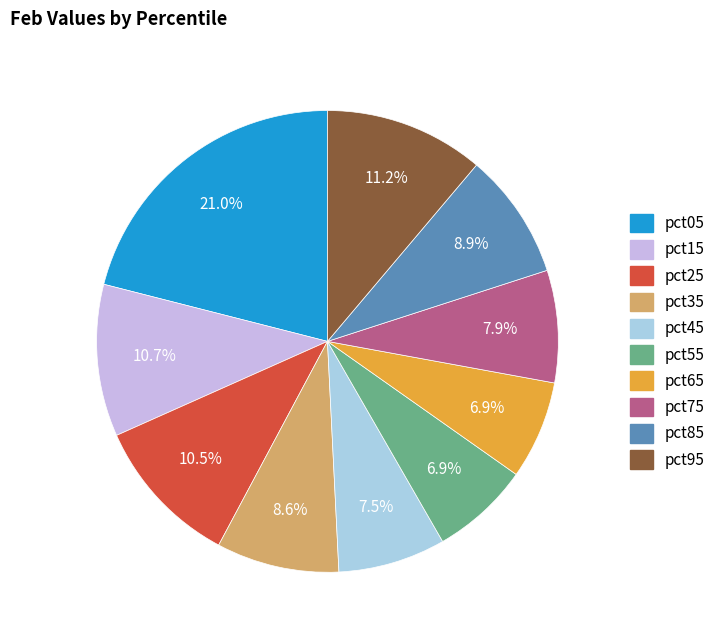

Which slice is the largest?

pct05